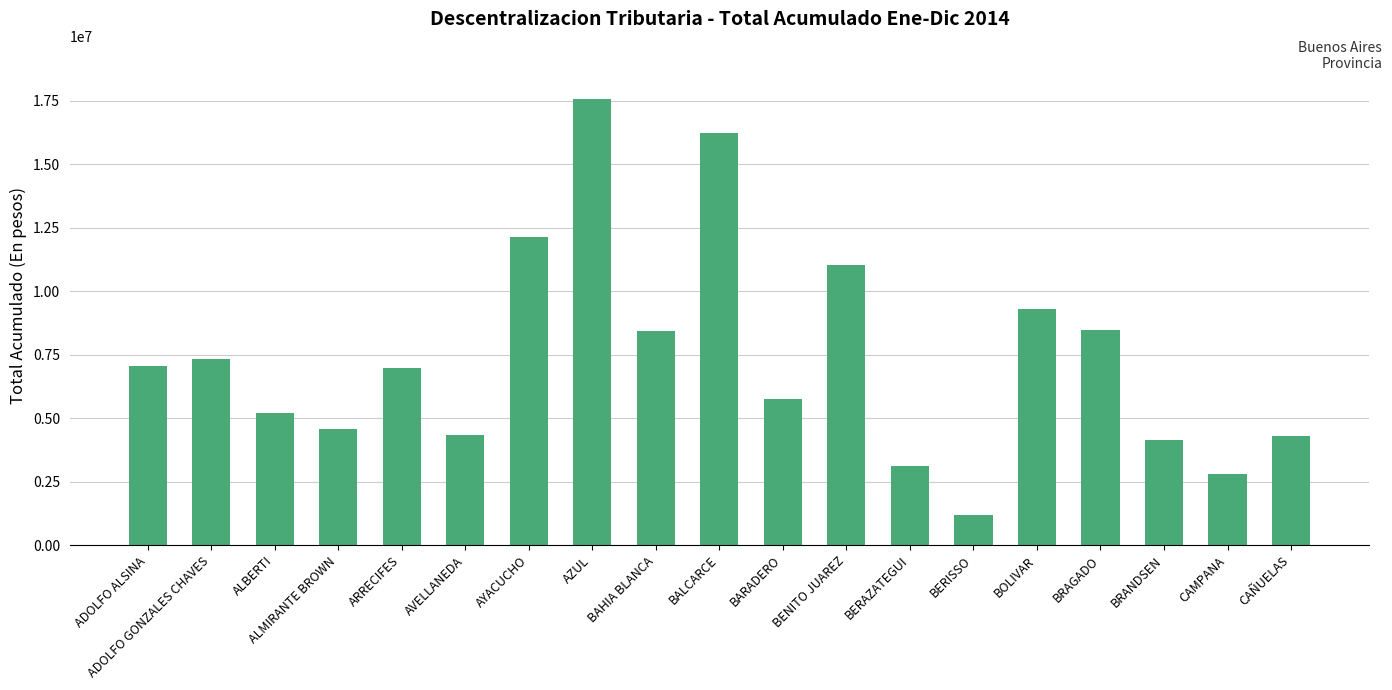

At which label does the data first exceed 6985054?

ADOLFO ALSINA